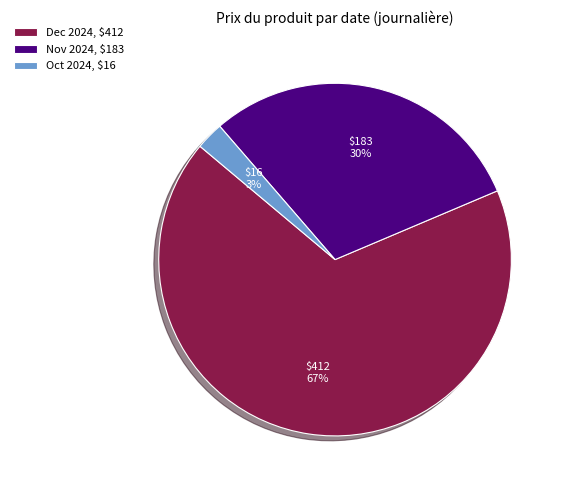

Is it true that Nov 2024, $183 is 22% of the pie?

False